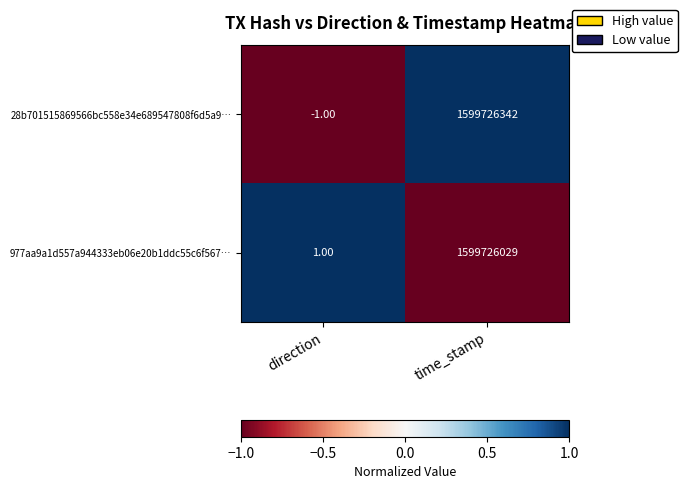

What is the sum of the 28b701515869566bc558e34e689547808f6d5a9… values at direction and time_stamp?

1599726341